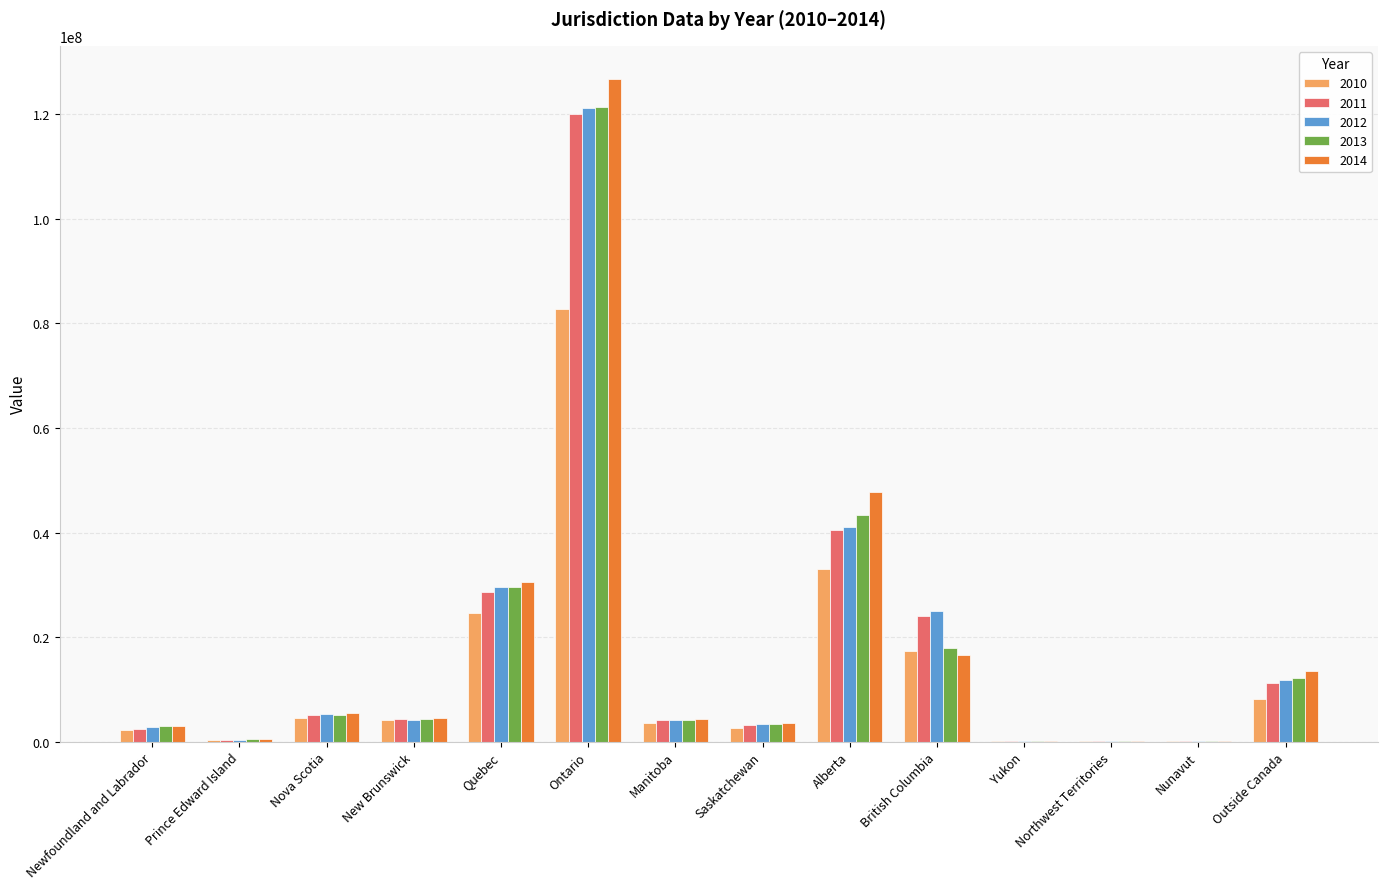

At which label is 2011 closest to 60030551?

Alberta